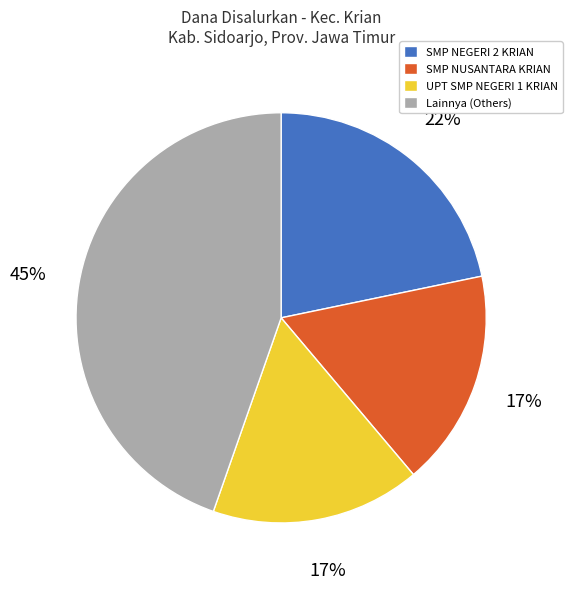

True or false: Lainnya (Others) accounts for 58% of the total.

False